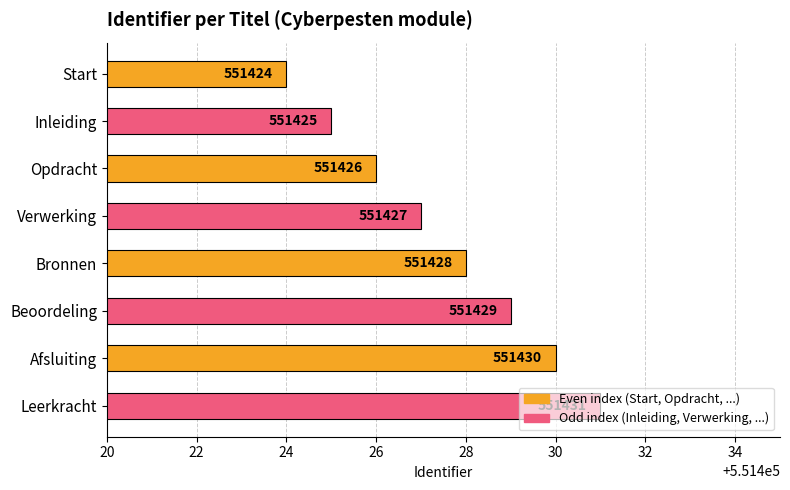

The value at Afsluiting is 876045. True or false?

False